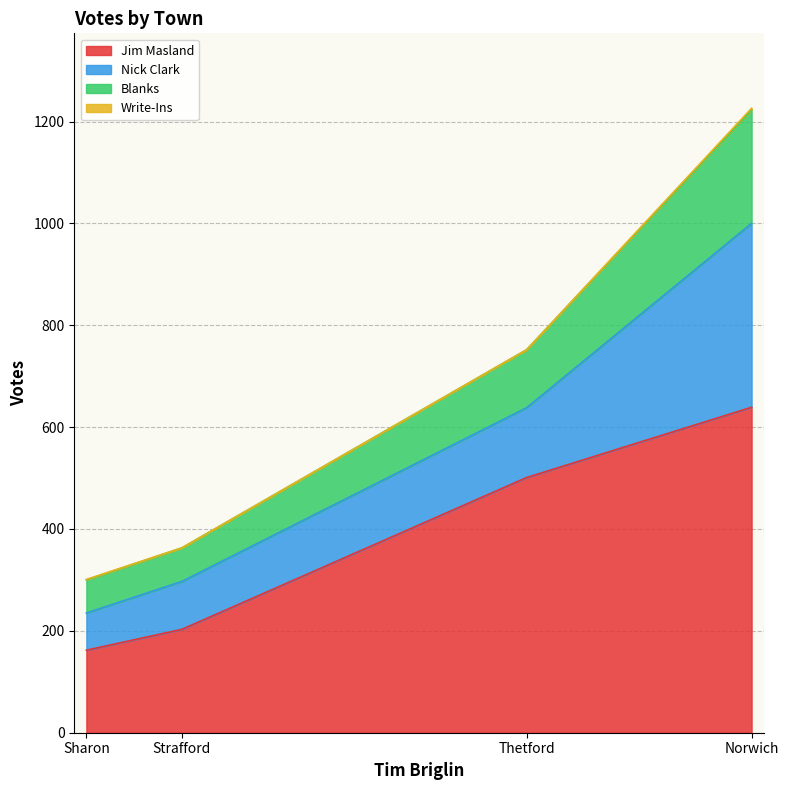

Rank the categories by Jim Masland value from lowest to highest.

Sharon, Strafford, Thetford, Norwich